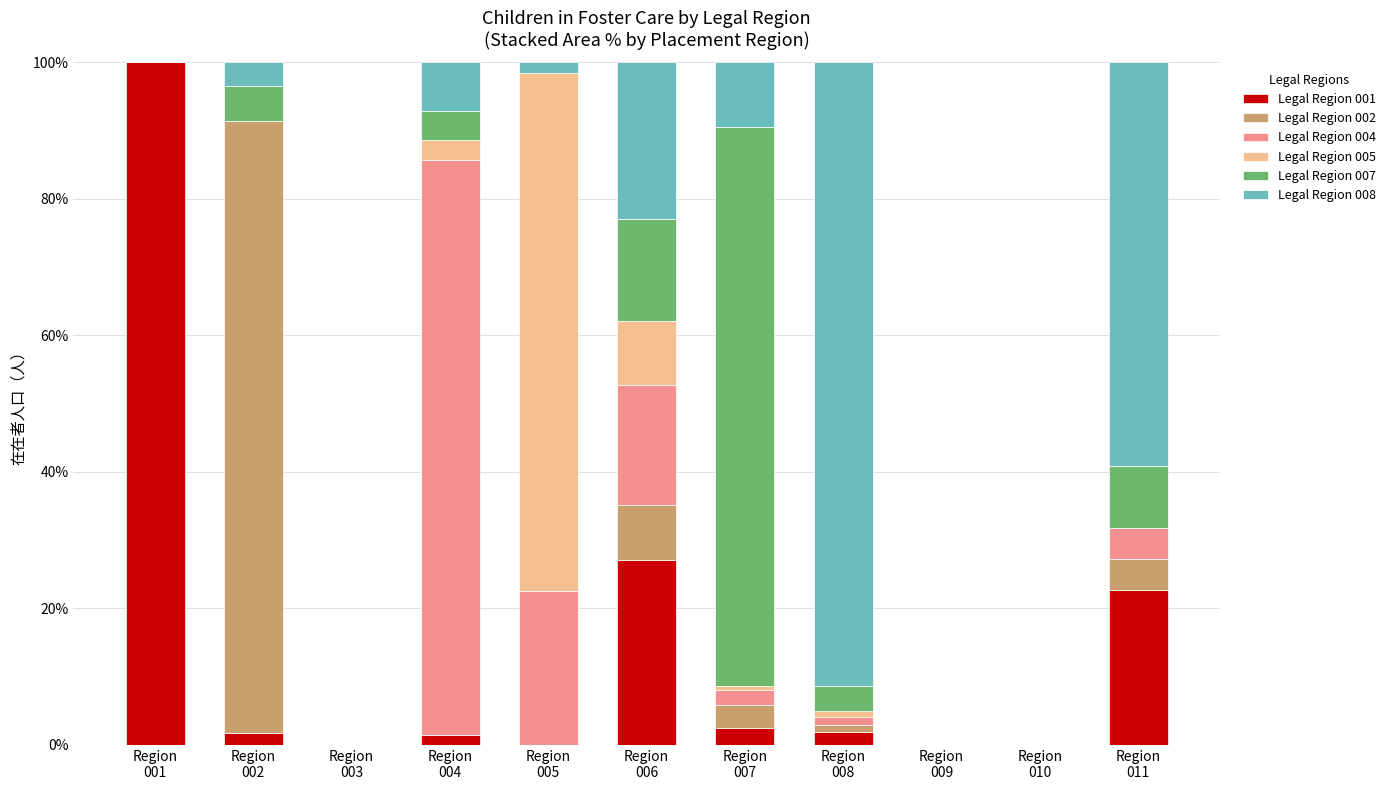

What are all the series names shown in the legend?

Legal Region 001, Legal Region 002, Legal Region 004, Legal Region 005, Legal Region 007, Legal Region 008